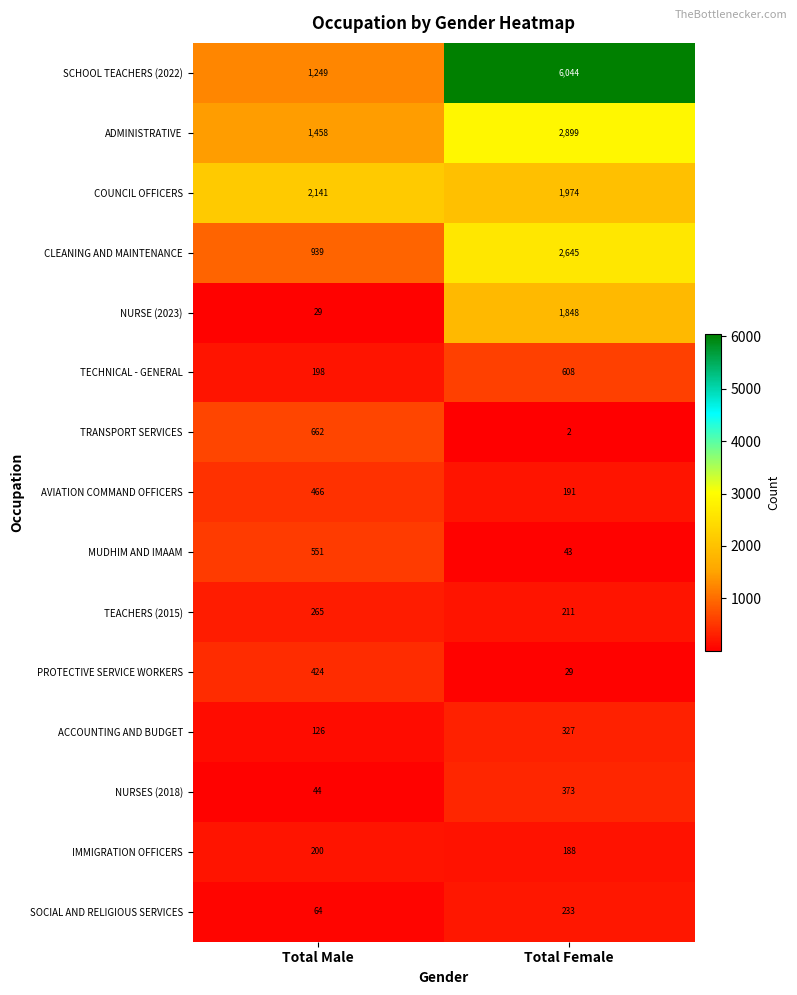

What is the approximate value of MUDHIM AND IMAAM at Total Male?

551